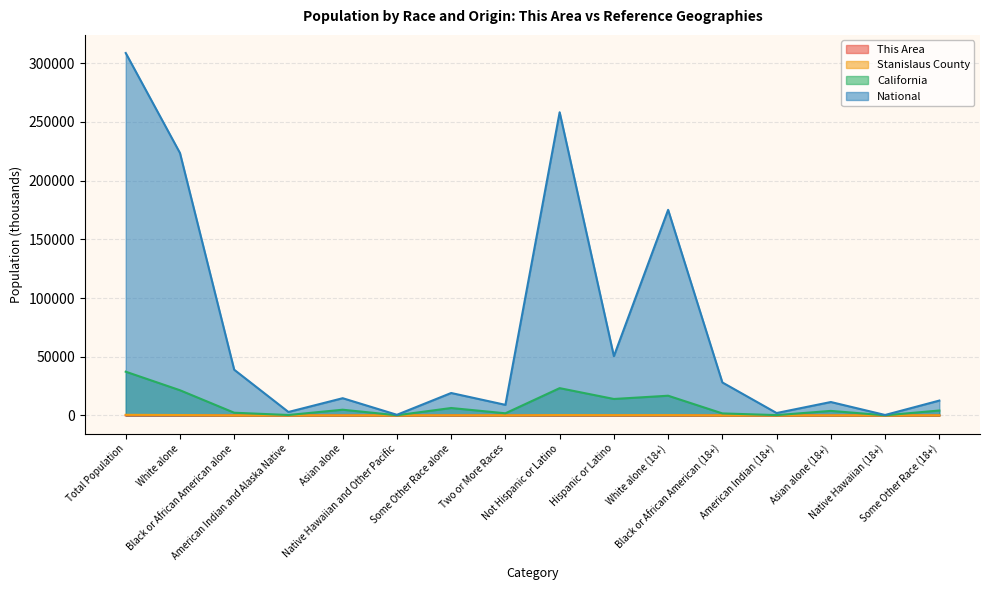

What is the minimum value for California?

105.9